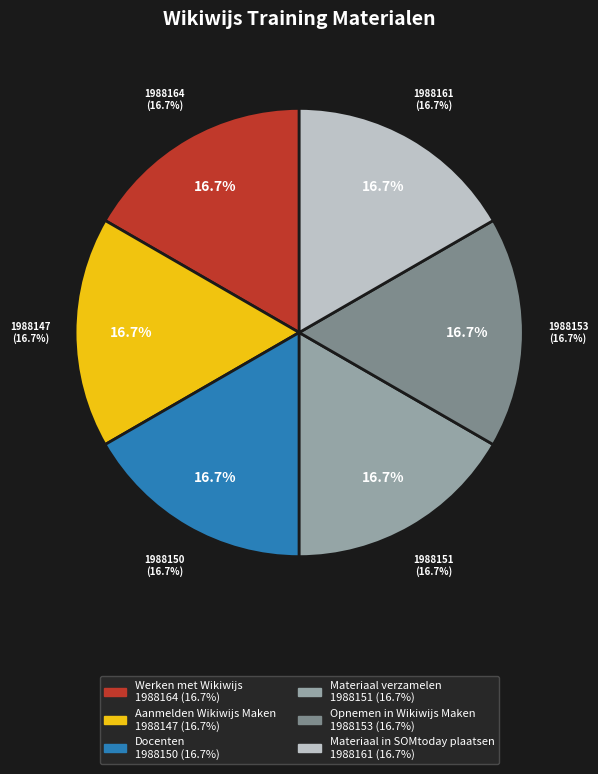

Is Materiaal in SOMtoday plaatsen the majority of the pie?

No